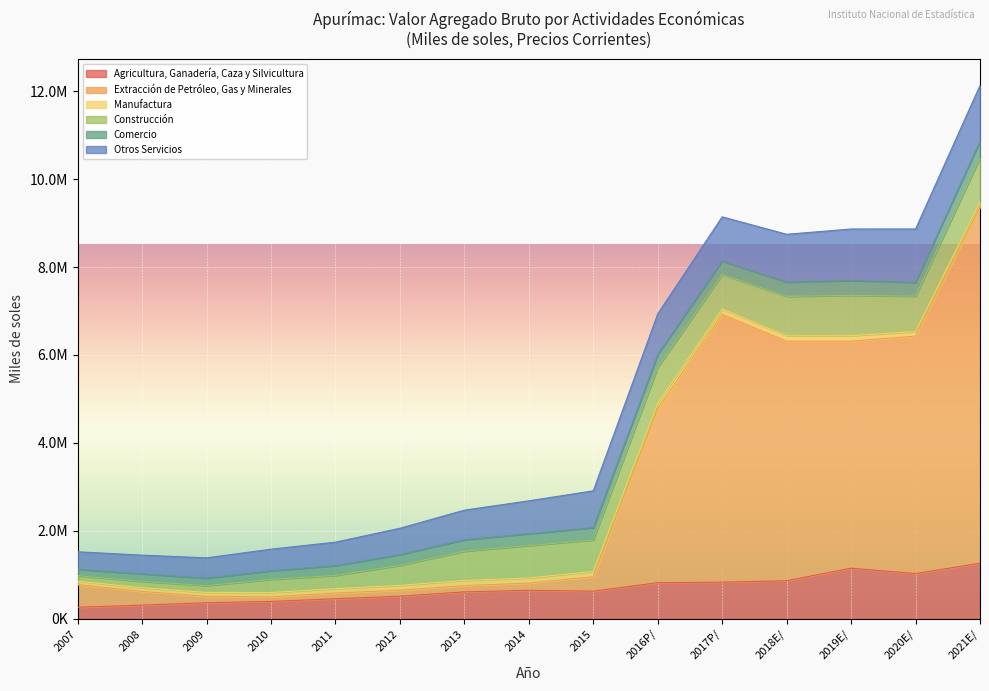

What is the value of the Otros Servicios point at the 8th from the left?

748859